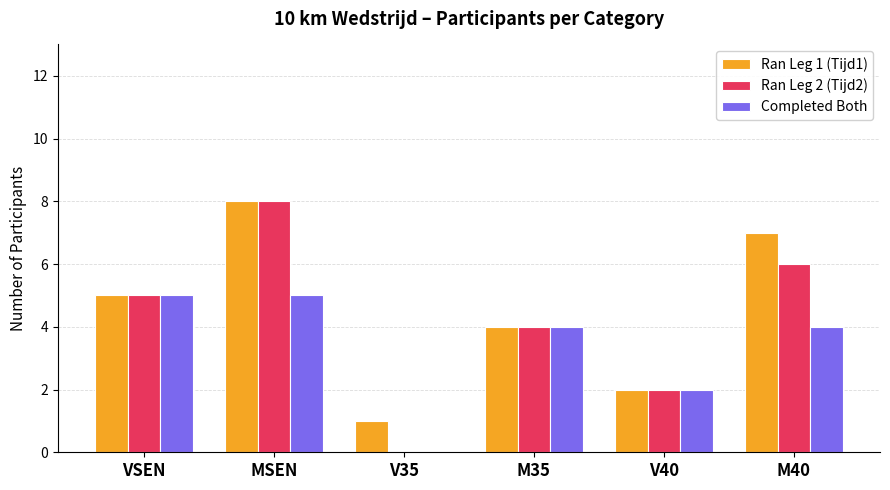

What is the maximum value for Ran Leg 2 (Tijd2)?

8